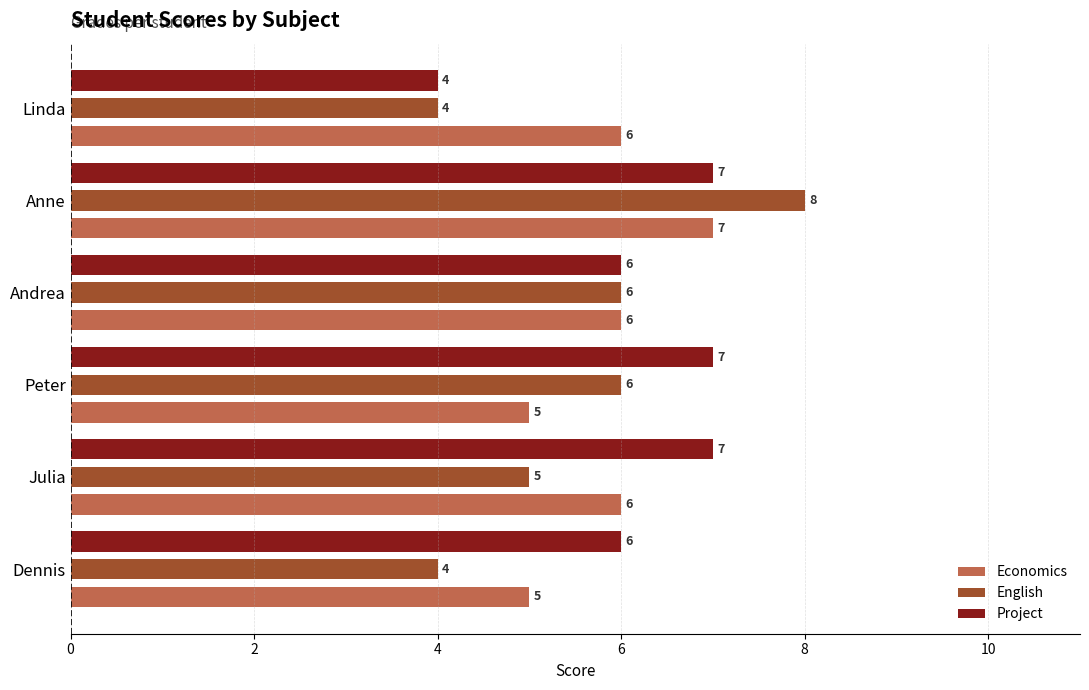

Which series has the widest spread of values?

English